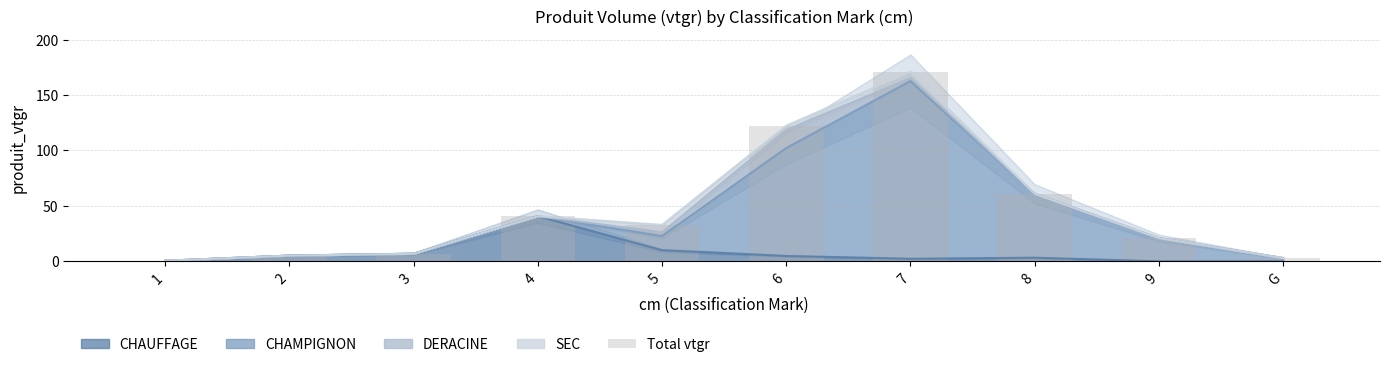

What position from the right is 9?

2